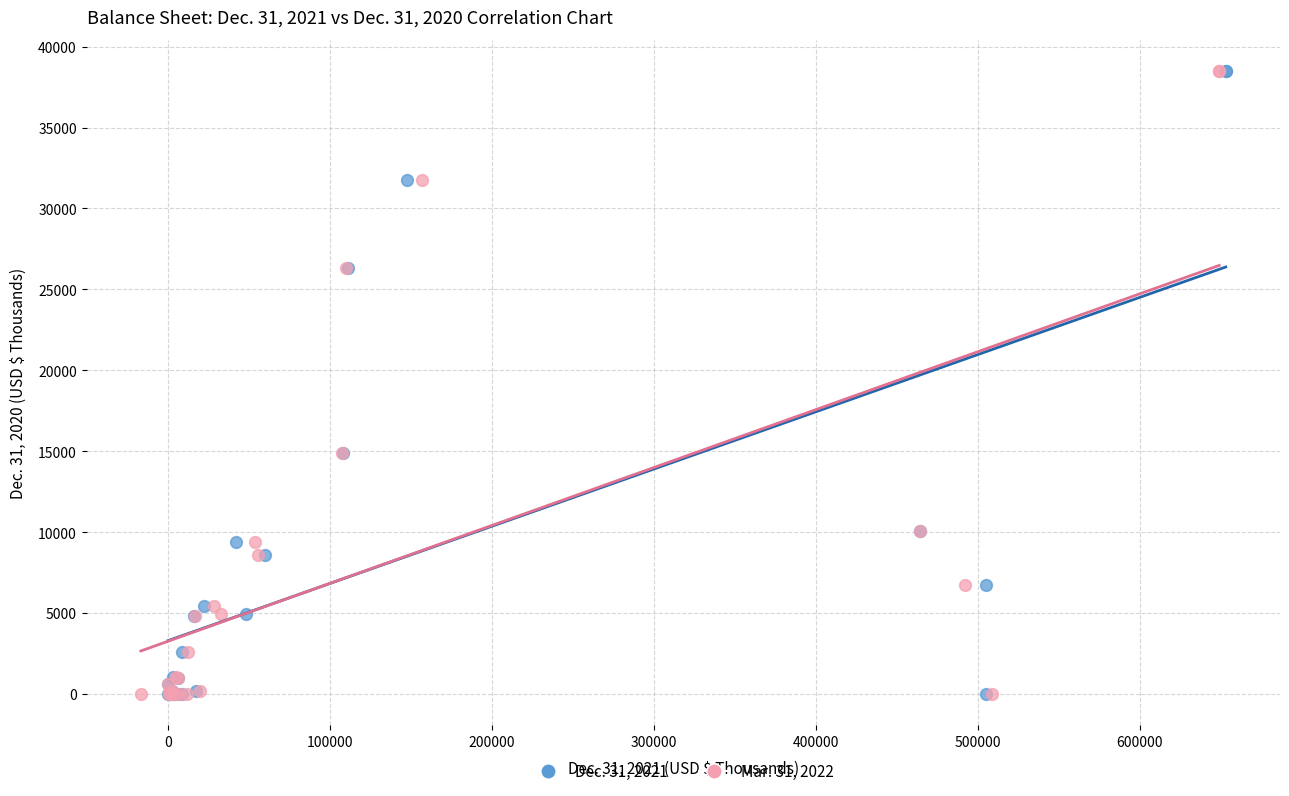

What are all the series names shown in the legend?

Dec. 31, 2021, Mar. 31, 2022